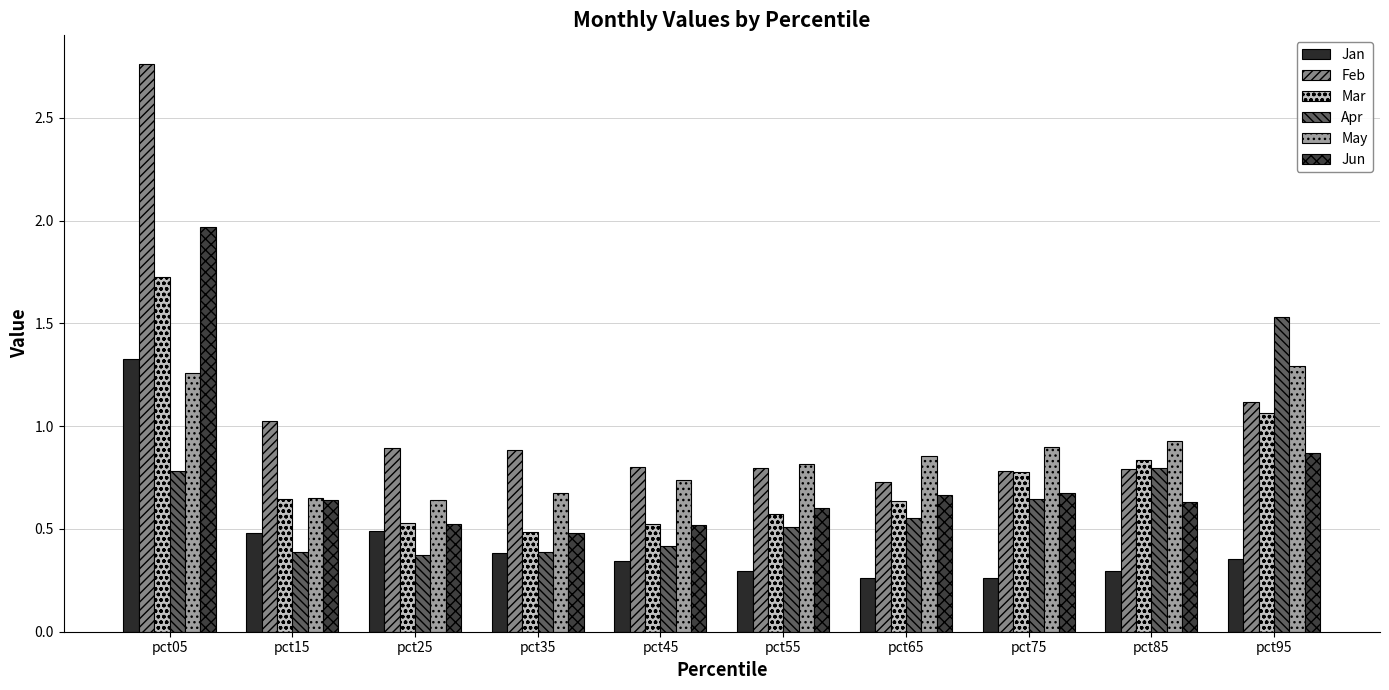

What is the difference between the May values at pct85 and pct25?

0.3